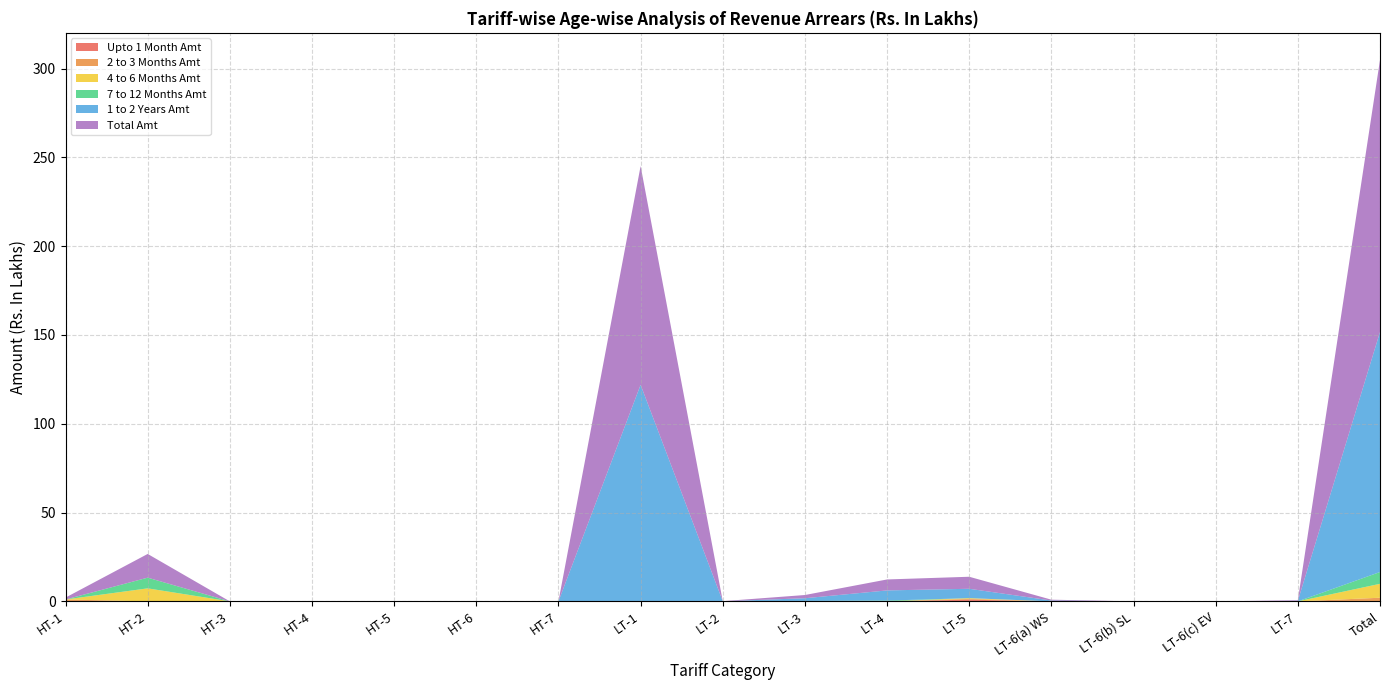

Reading left to right, transcribe all the data shown in this chart.

Upto 1 Month Amt: HT-1=0.0	HT-2=0.0	HT-3=0.0	HT-4=0.0	HT-5=0.0	HT-6=0.0	HT-7=0.0	LT-1=0.0	LT-2=0.0	LT-3=0.0	LT-4=0.0	LT-5=1.0	LT-6(a) WS=0.0	LT-6(b) SL=0.0	LT-6(c) EV=0.0	LT-7=0.0	Total=0.0
2 to 3 Months Amt: HT-1=1.1	HT-2=0.0	HT-3=0.0	HT-4=0.0	HT-5=0.0	HT-6=0.0	HT-7=0.0	LT-1=0.0	LT-2=0.0	LT-3=0.0	LT-4=0.0	LT-5=0.4	LT-6(a) WS=0.0	LT-6(b) SL=0.0	LT-6(c) EV=0.0	LT-7=0.0	Total=2.0
4 to 6 Months Amt: HT-1=0.0	HT-2=7.3	HT-3=0.0	HT-4=0.0	HT-5=0.0	HT-6=0.0	HT-7=0.0	LT-1=0.0	LT-2=0.0	LT-3=0.0	LT-4=0.0	LT-5=0.4	LT-6(a) WS=0.0	LT-6(b) SL=0.0	LT-6(c) EV=0.0	LT-7=0.0	Total=7.8
7 to 12 Months Amt: HT-1=0.0	HT-2=6.0	HT-3=0.0	HT-4=0.0	HT-5=0.0	HT-6=0.0	HT-7=0.0	LT-1=0.1	LT-2=0.0	LT-3=0.1	LT-4=0.4	LT-5=0.0	LT-6(a) WS=0.0	LT-6(b) SL=0.0	LT-6(c) EV=0.0	LT-7=0.0	Total=6.6
1 to 2 Years Amt: HT-1=0.0	HT-2=0.0	HT-3=0.0	HT-4=0.0	HT-5=0.0	HT-6=0.0	HT-7=0.0	LT-1=121.8	LT-2=0.1	LT-3=1.6	LT-4=5.7	LT-5=5.3	LT-6(a) WS=0.5	LT-6(b) SL=0.0	LT-6(c) EV=0.0	LT-7=0.3	Total=135.1
Total Amt: HT-1=1.1	HT-2=13.3	HT-3=0.0	HT-4=0.0	HT-5=0.0	HT-6=0.0	HT-7=0.0	LT-1=123.1	LT-2=0.1	LT-3=1.8	LT-4=6.2	LT-5=6.8	LT-6(a) WS=0.5	LT-6(b) SL=0.0	LT-6(c) EV=0.0	LT-7=0.3	Total=153.2